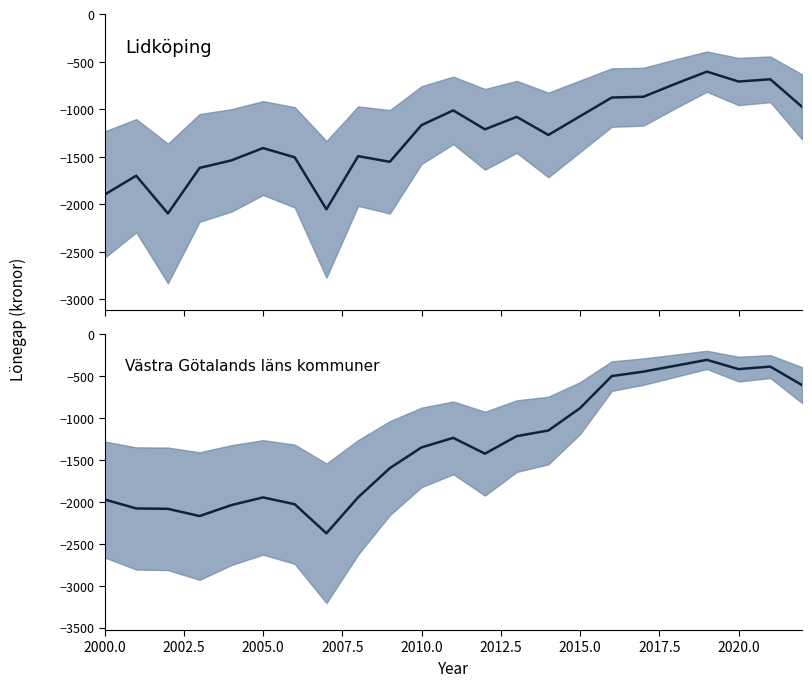

How many data points does each series have?

23